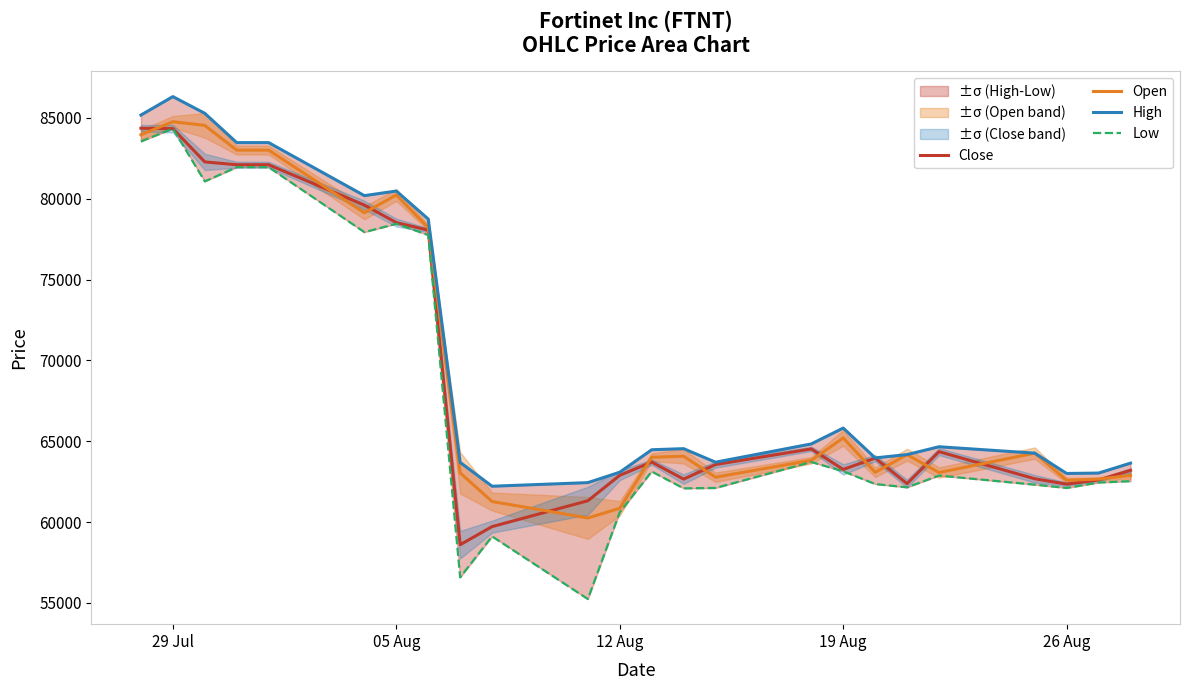

How many interior local peaks does the Close series have?

4